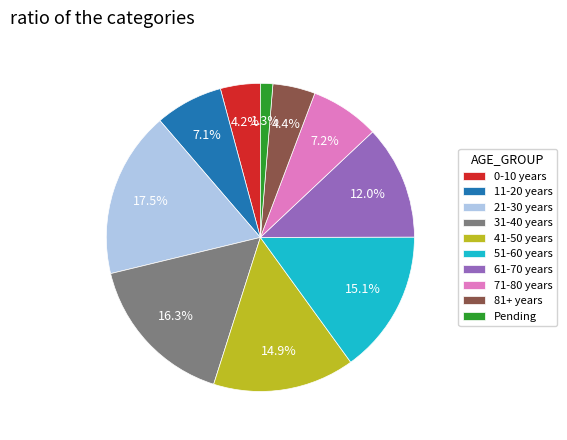

To the nearest percent, what portion does 41-50 years represent?

15%